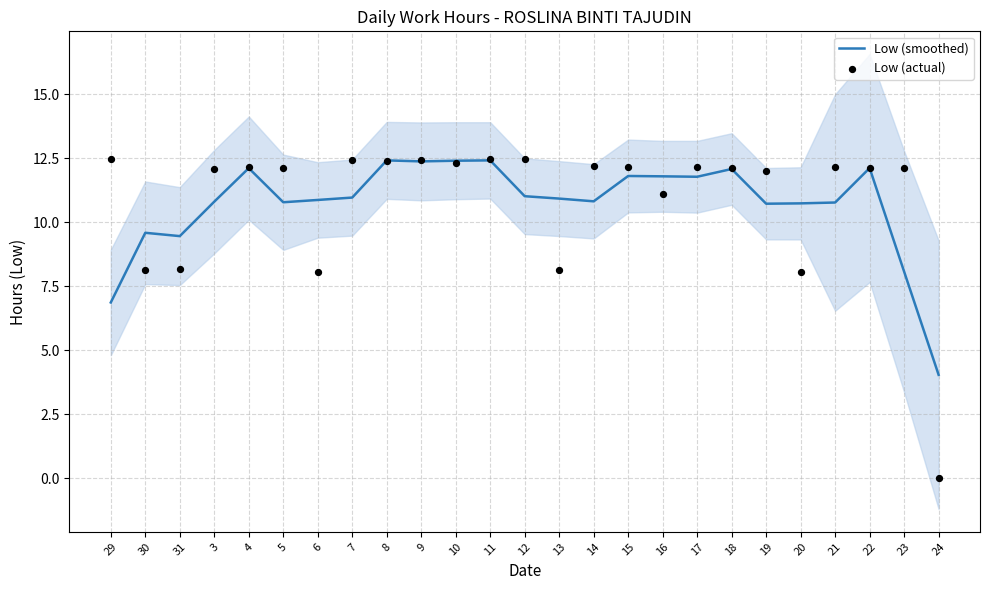

Which series has the largest Y range (max minus min)?

Low (actual)